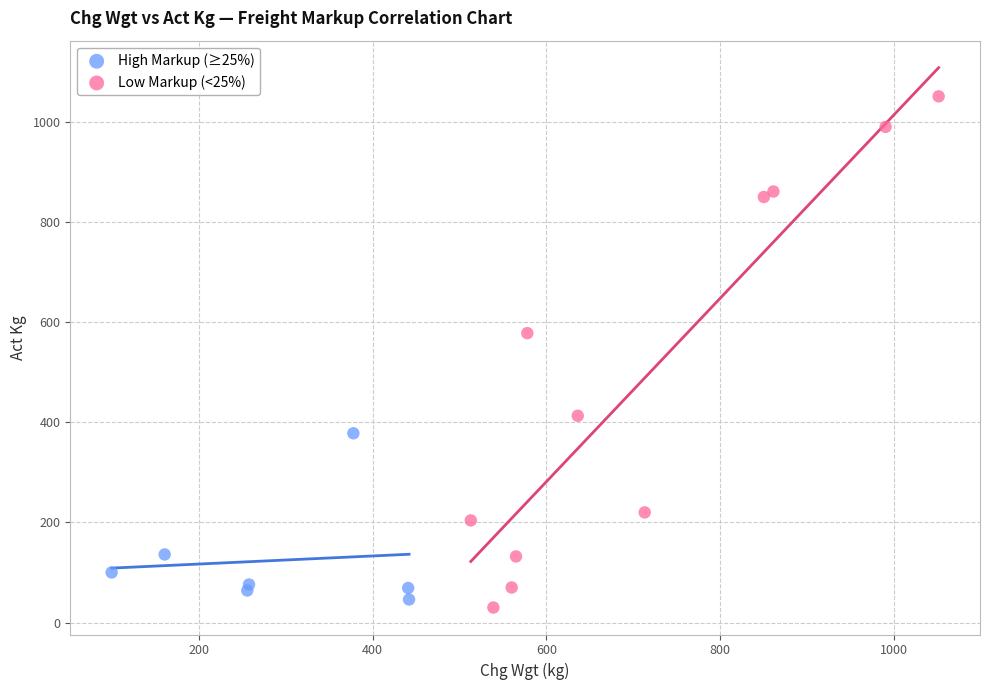

Which series has the widest spread of Y values?

Low Markup (<25%)